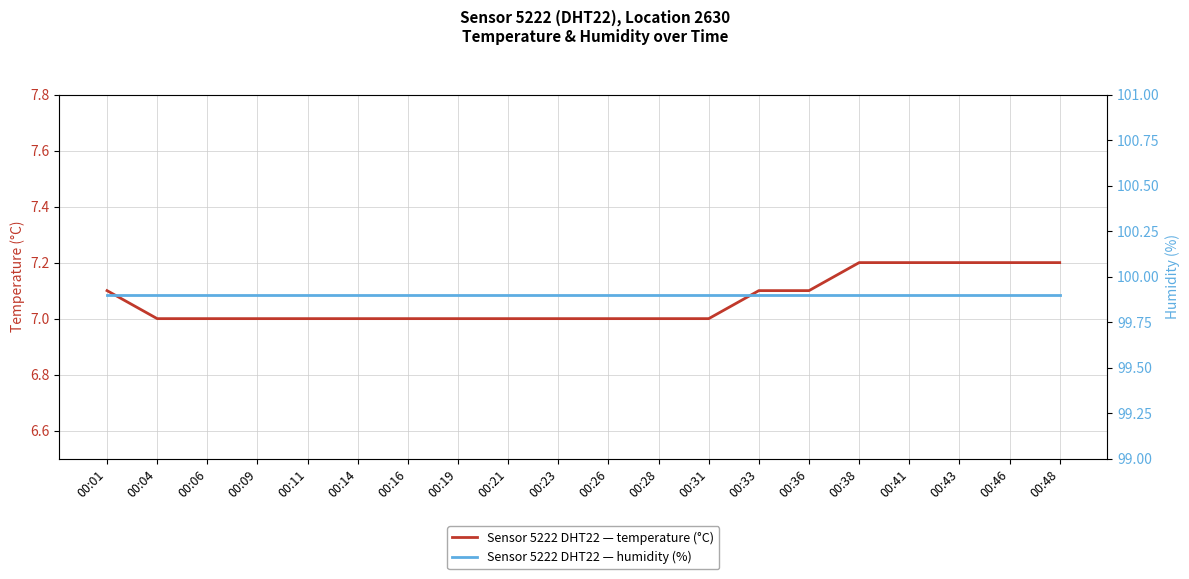

Is the value of temperature at 00:48 greater than the value of humidity at 00:38?

No